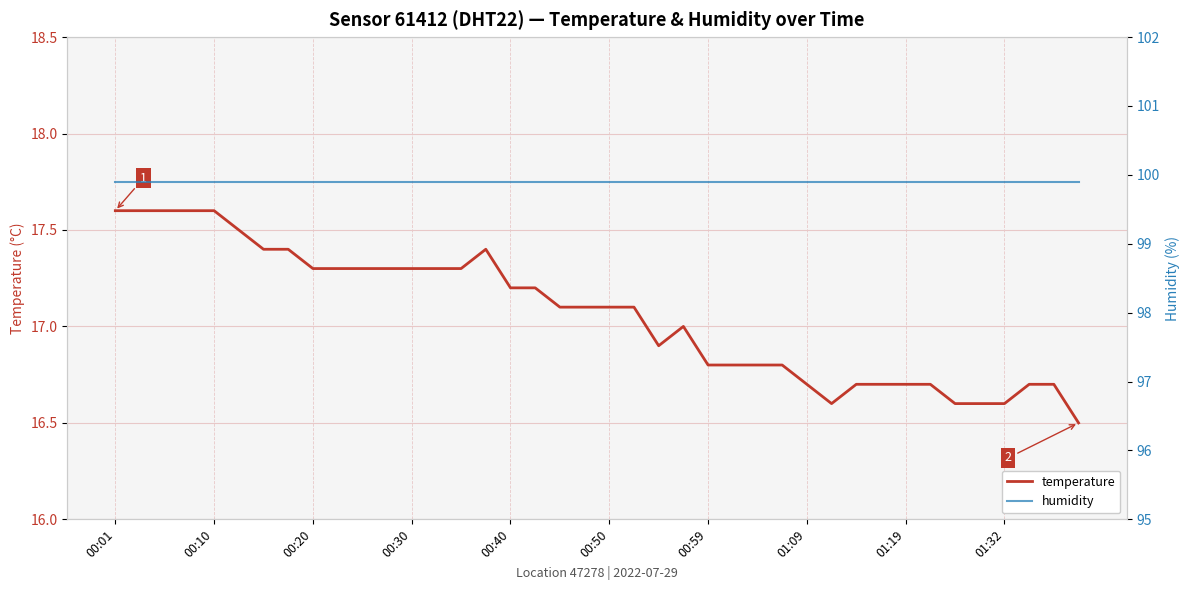

At which category is the sum across all series the highest?

00:01